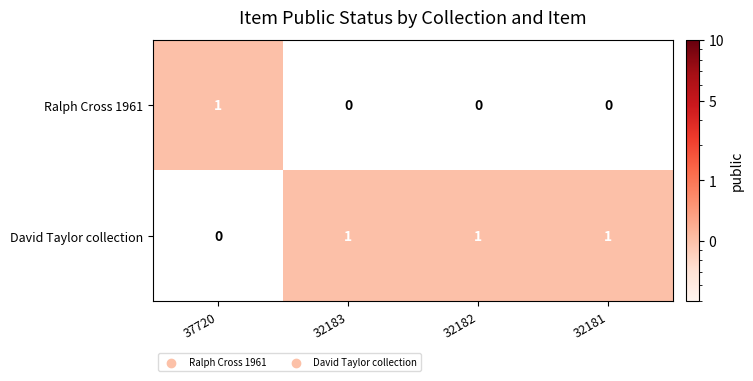

At how many categories does at least one series exceed 0?

4